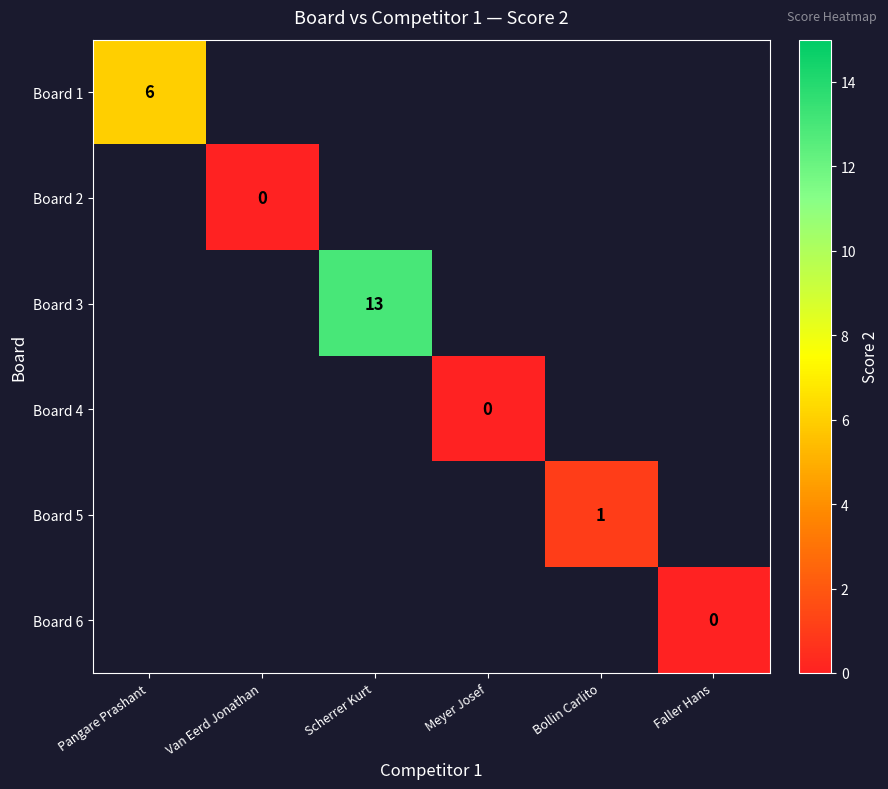

Is it true that Board 1 equals 4 at Pangare Prashant?

False